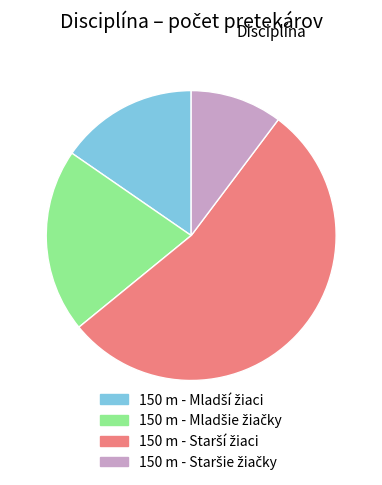

Count the number of slices in the pie.

4